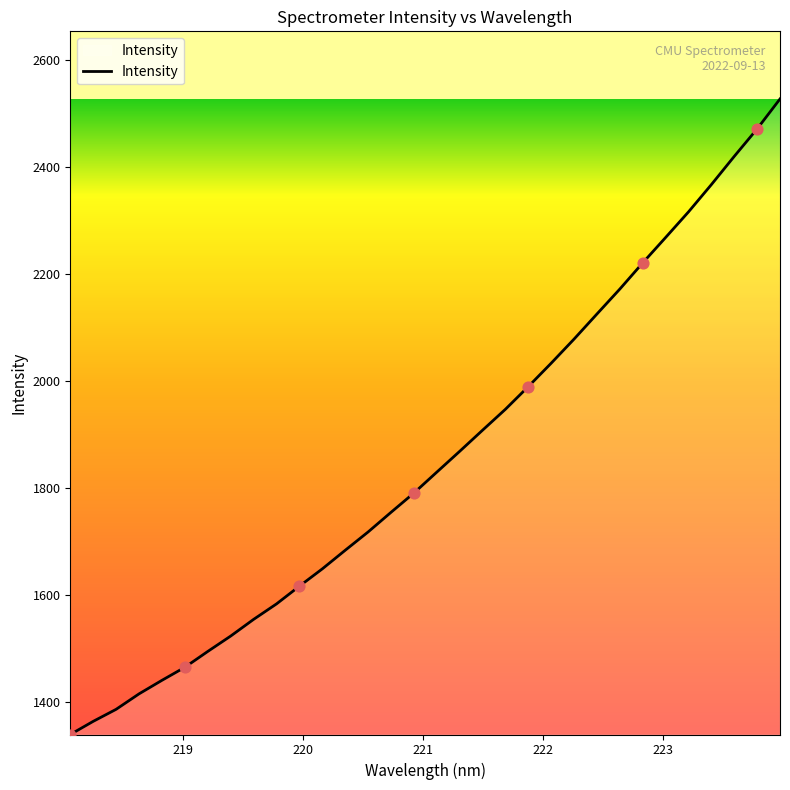

What is the greatest value displayed?

2527.2